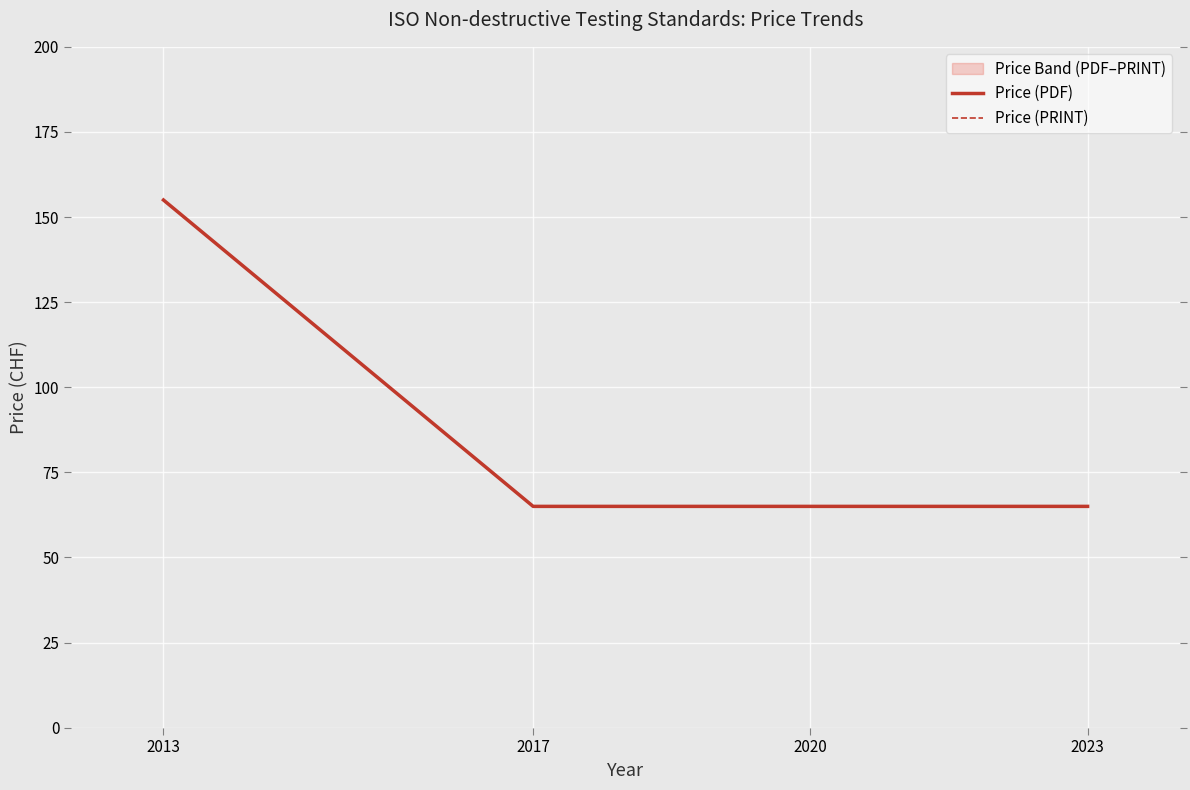

Which label corresponds to the largest value in the chart?

2013